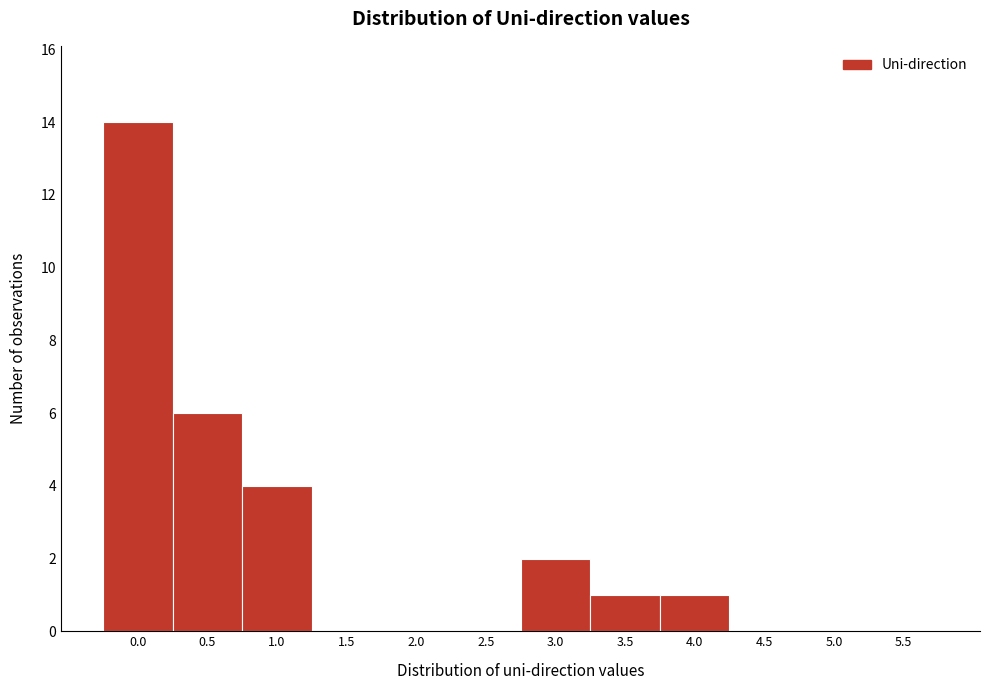

Reading right to left, list all the values displayed in this chart.

5.5=0	5.0=0	4.5=0	4.0=1	3.5=1	3.0=2	2.5=0	2.0=0	1.5=0	1.0=4	0.5=6	0.0=14